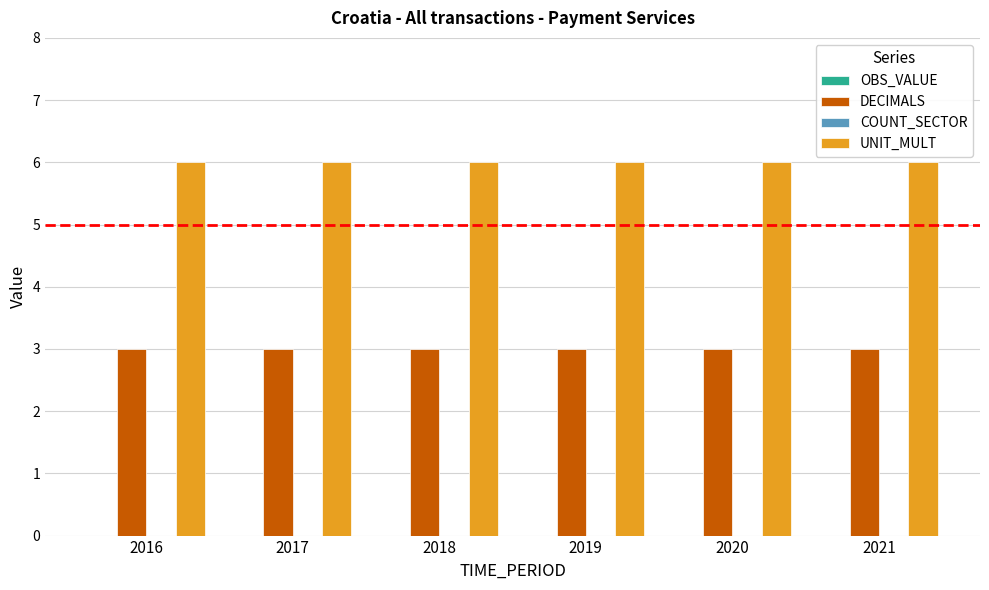

What is the greatest value displayed?

6